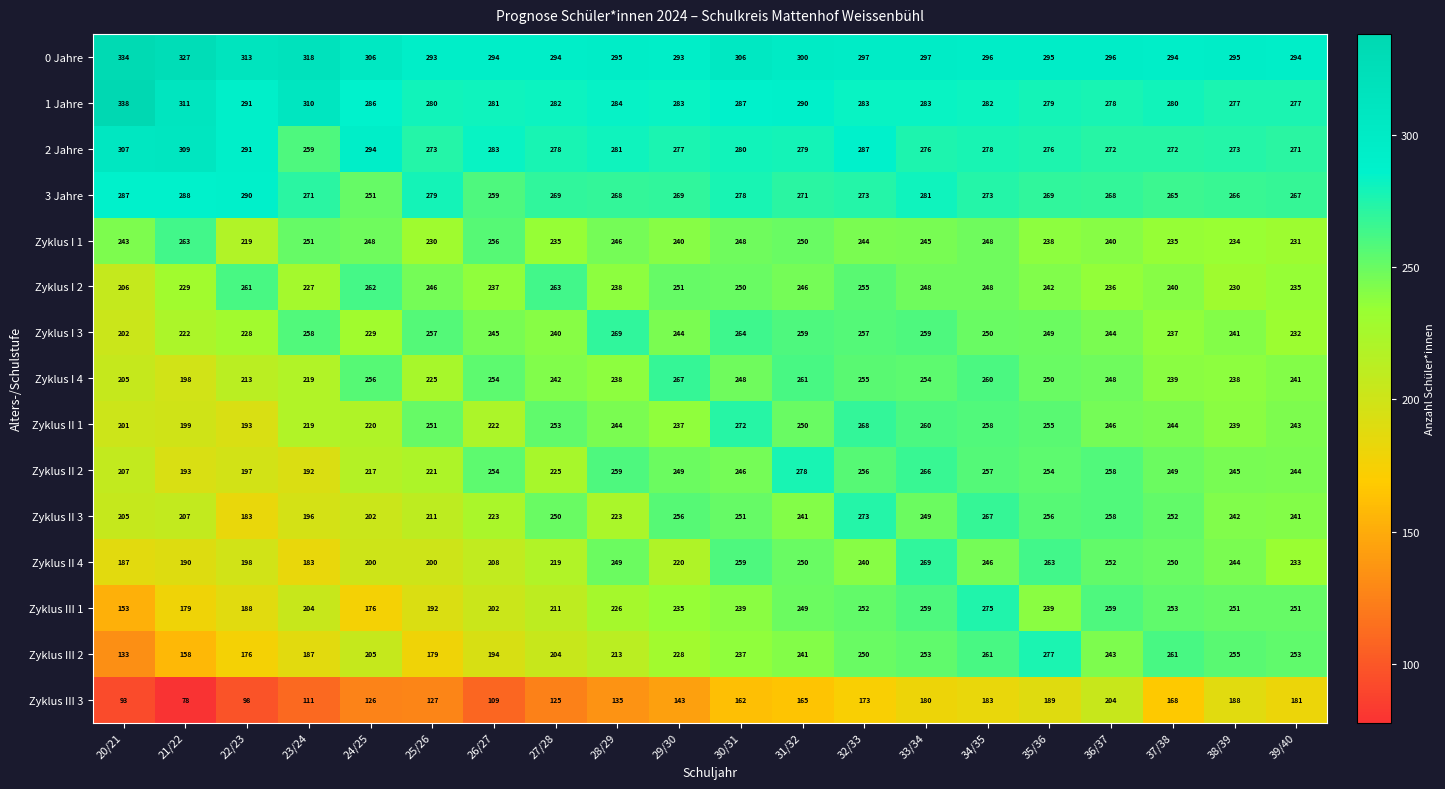

How many data points in Zyklus I 4 are less than 248?

10